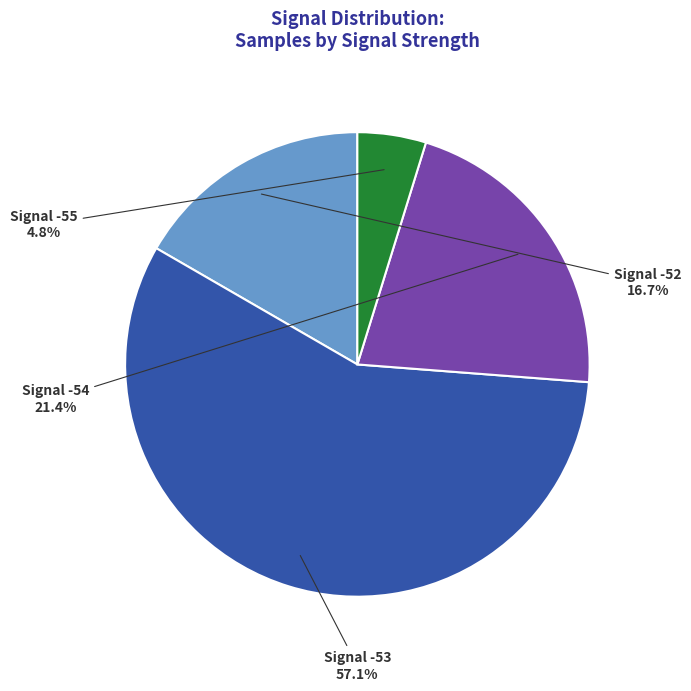

Is there any slice that represents more than half of the pie?

Yes